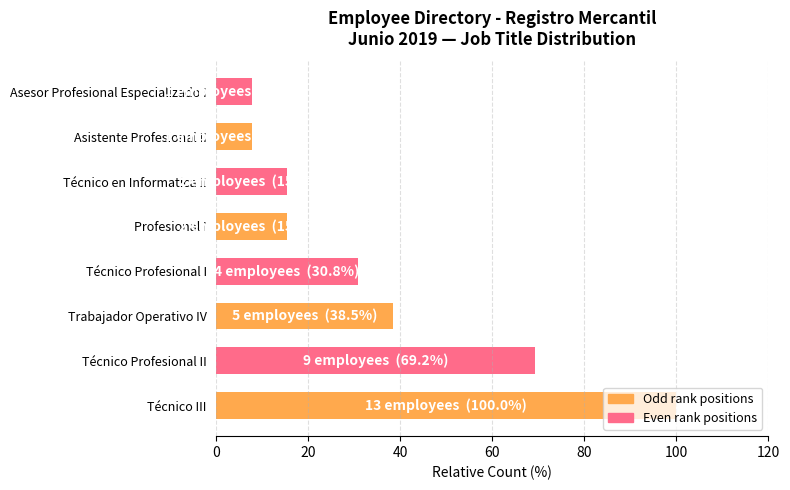

What is the average value?

35.6